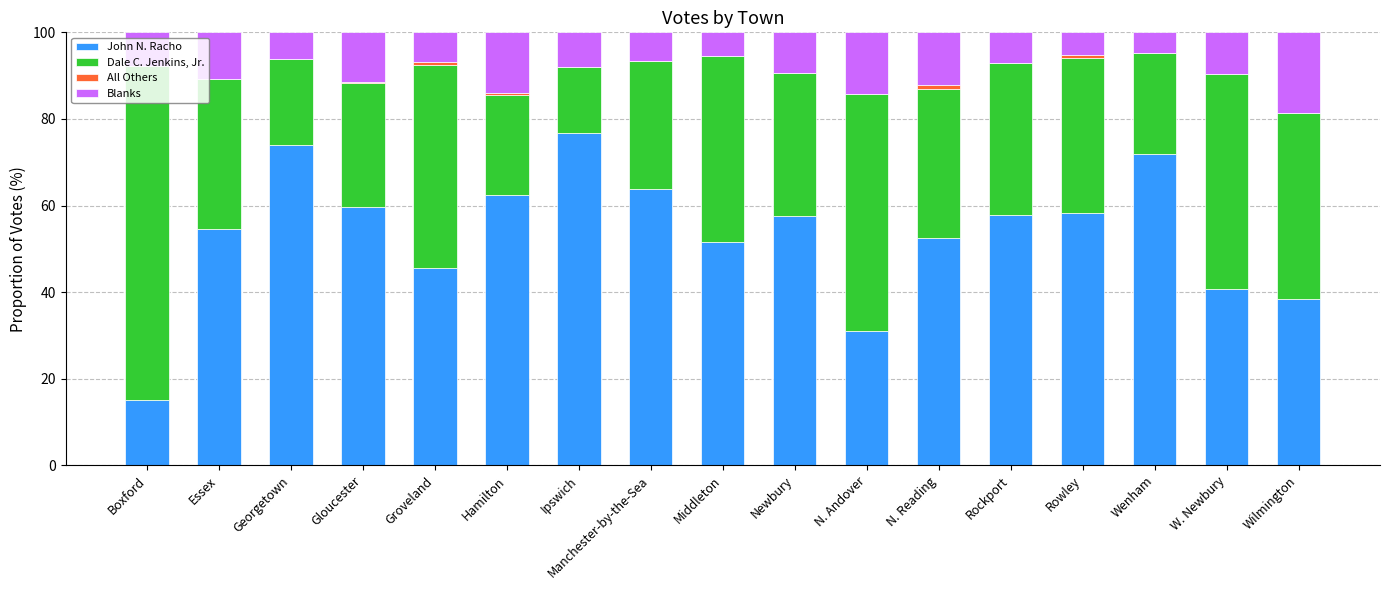

Count the number of data series in this chart.

4